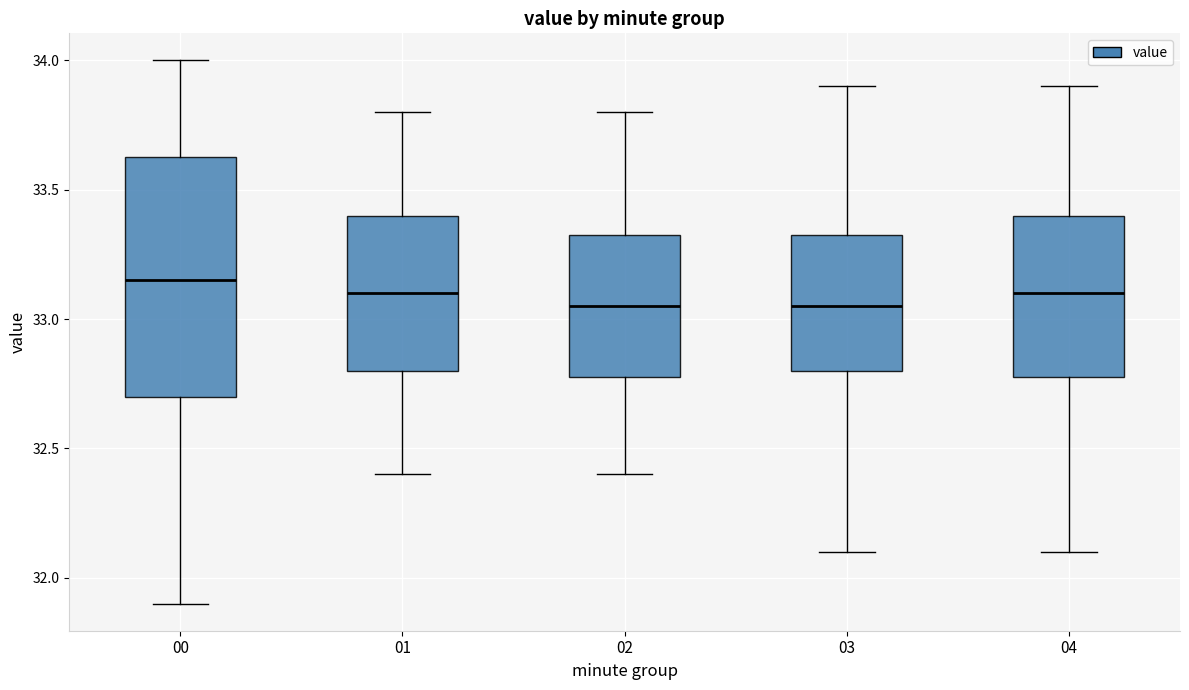

Reading left to right, read every box against the y-axis: the position of its median line, the range the box covers, and the ends of its whiskers. The values are not printed on the chart, so give them approximately, as read against the axis.

00: median 33.15, box 32.70 to 33.65, whiskers 31.90 to 34.00
01: median 33.10, box 32.80 to 33.40, whiskers 32.40 to 33.80
02: median 33.05, box 32.80 to 33.35, whiskers 32.40 to 33.80
03: median 33.05, box 32.80 to 33.35, whiskers 32.10 to 33.90
04: median 33.10, box 32.80 to 33.40, whiskers 32.10 to 33.90